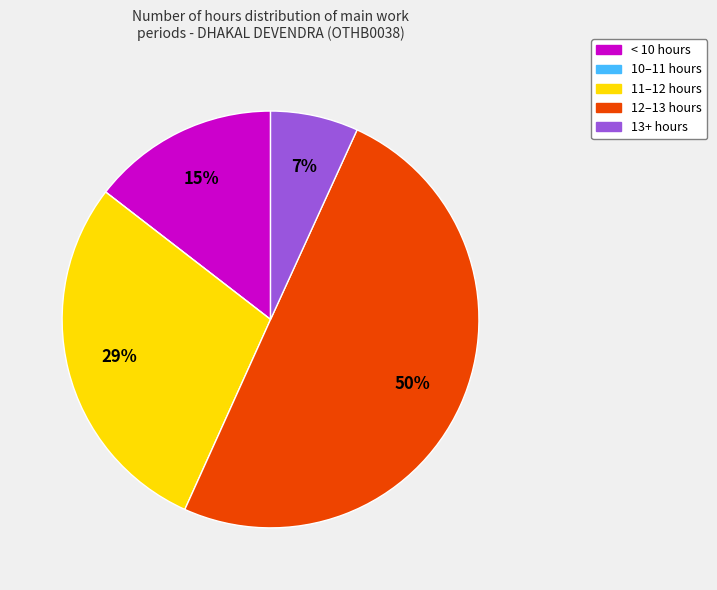

Does < 10 hours represent more than half of the total?

No